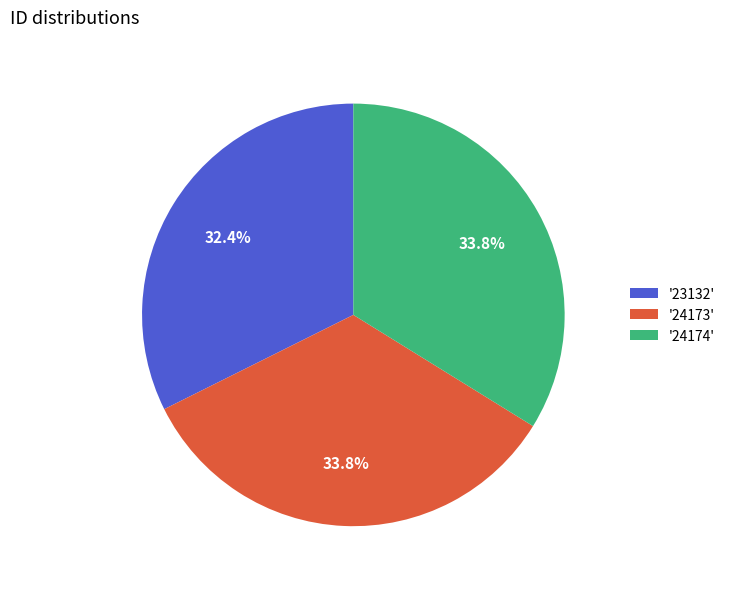

Combined, do '23132' and '24173' account for over 50%?

Yes